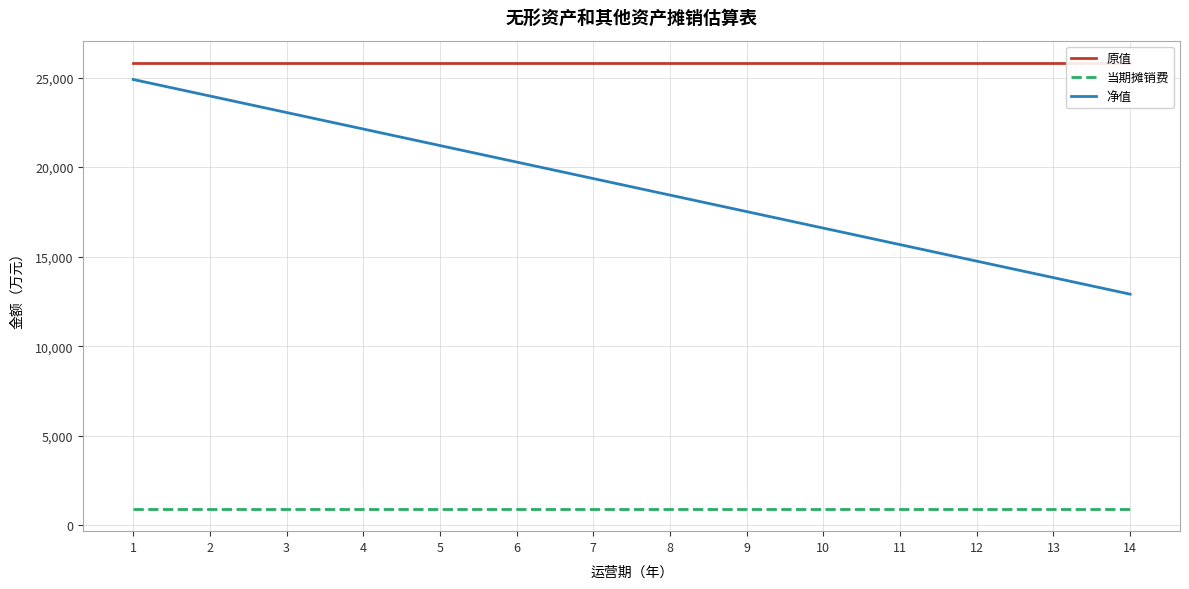

What is the value of the 净值 point at the 8th from the left?

18438.6